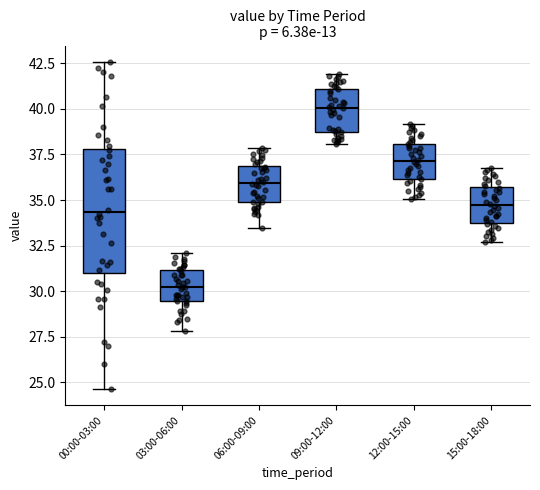

Which box has the highest median line?

09:00-12:00